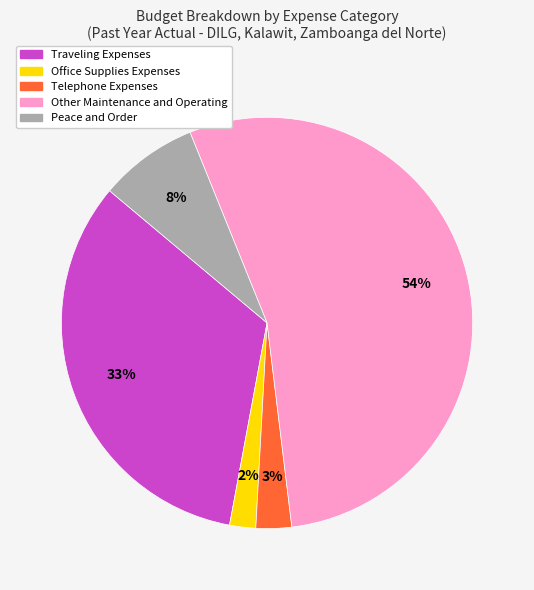

To the nearest percent, what is the average slice percentage?

20%